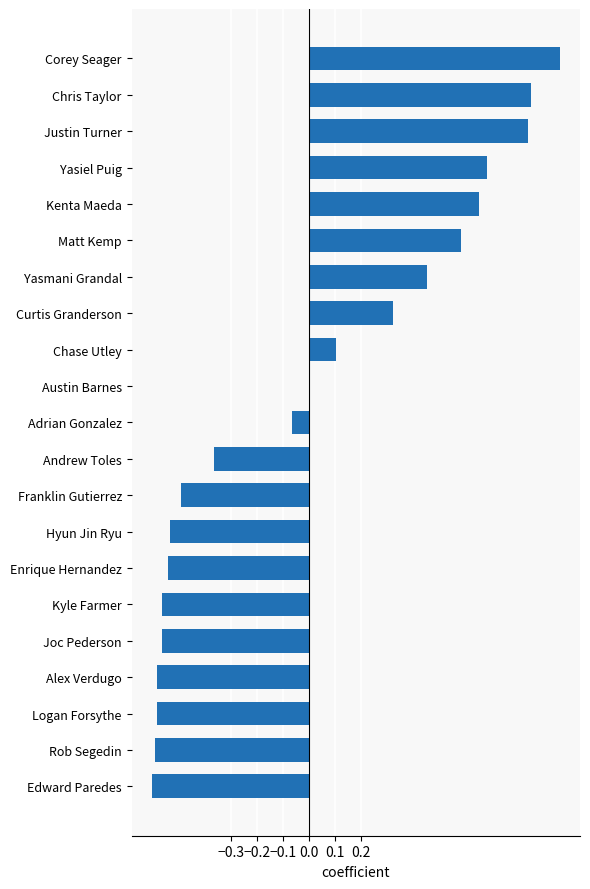

How many bars are there in total?

21